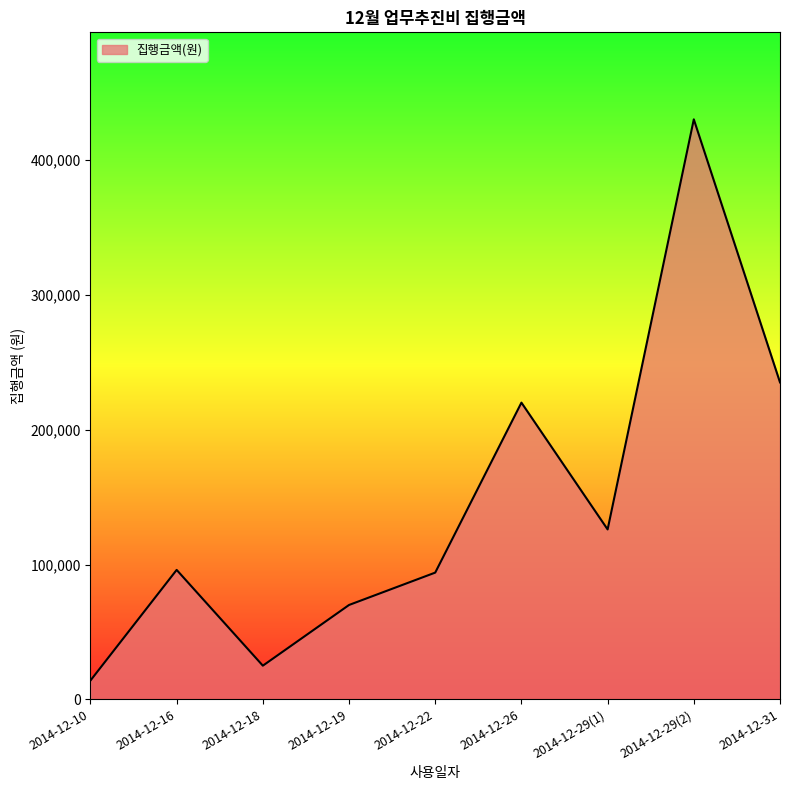

What is the ratio of the value at 2014-12-29(1) to the value at 2014-12-18?

5.0